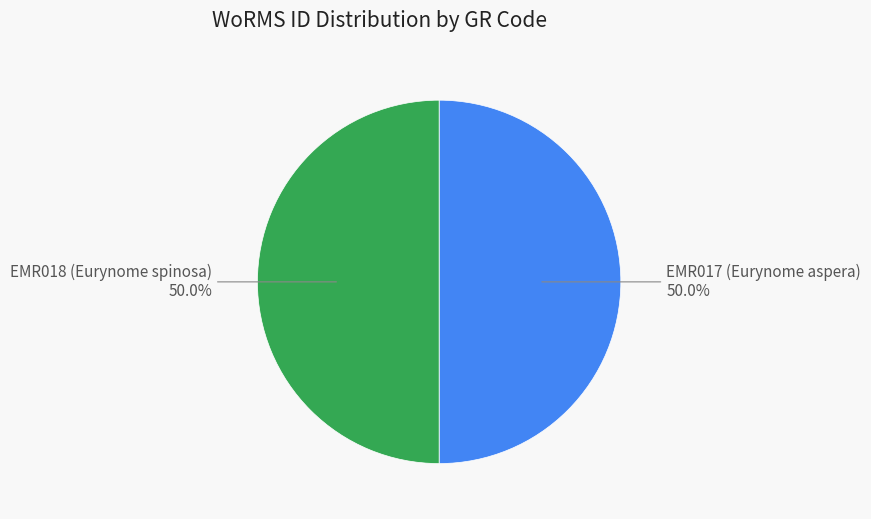

Combined, do EMR017 (Eurynome aspera) and EMR018 (Eurynome spinosa) account for over 50%?

Yes